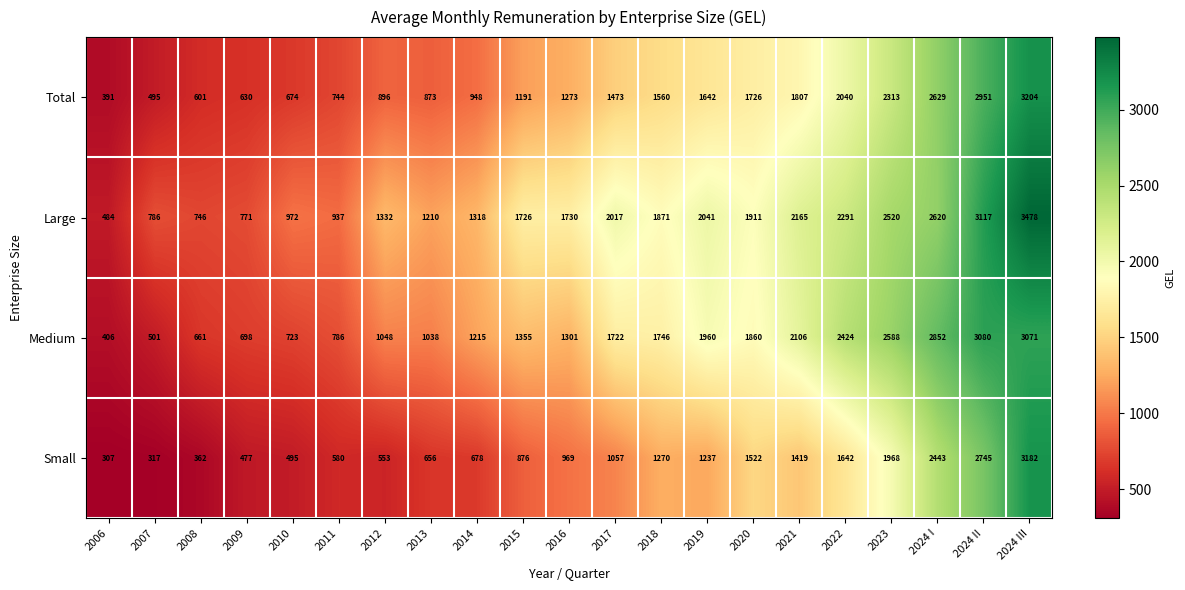

The value of Medium at 2020 is 2427. True or false?

False